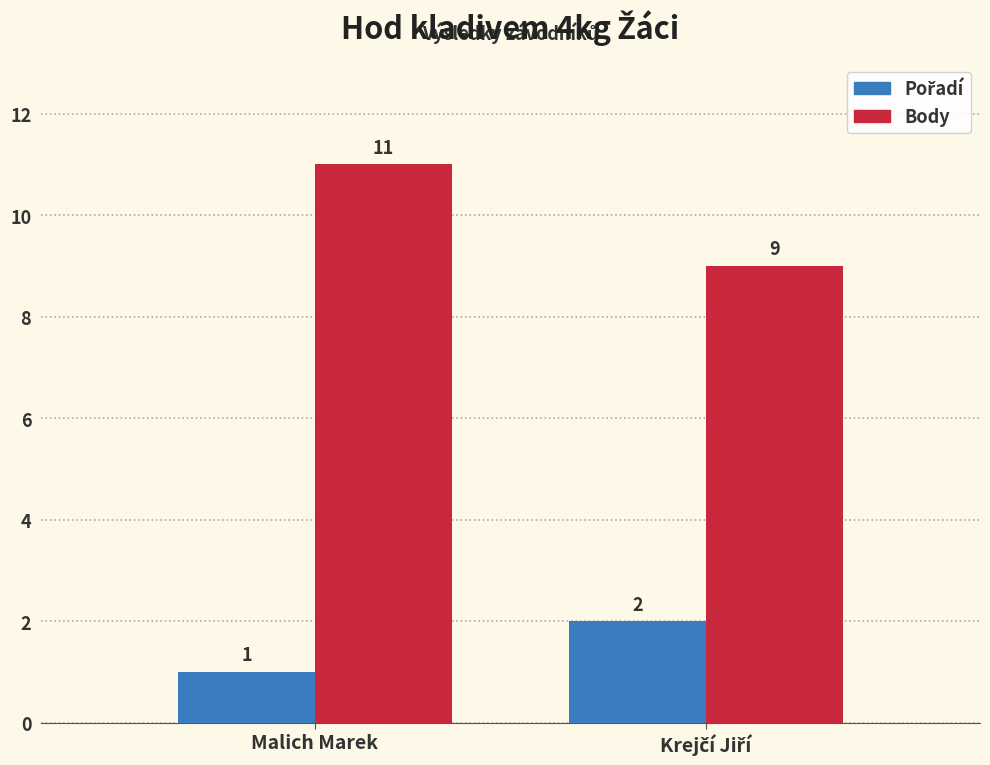

Which series has the widest spread of values?

Body